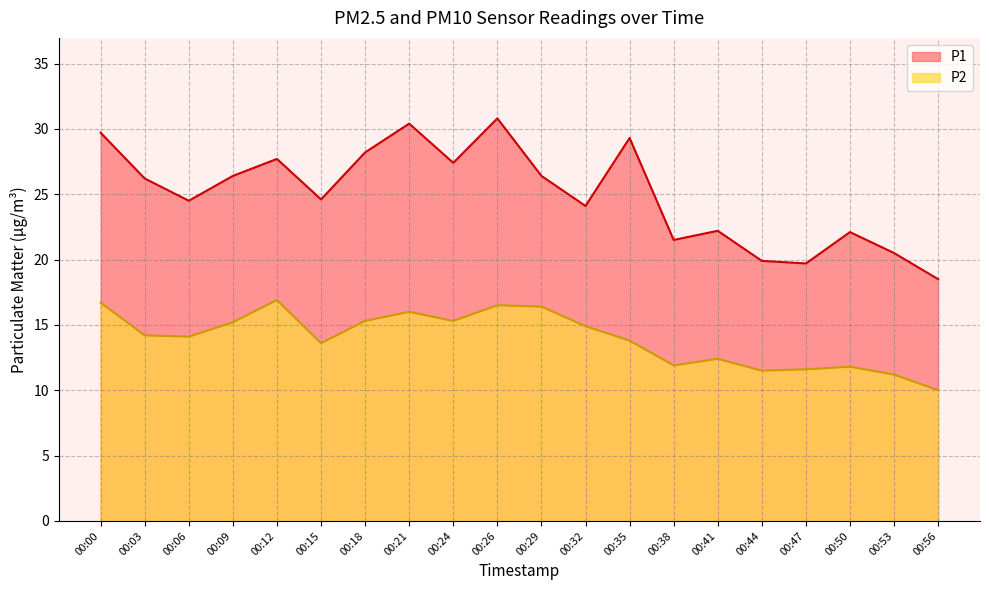

True or false: P2 has more than 2 points higher than both neighbors.

True